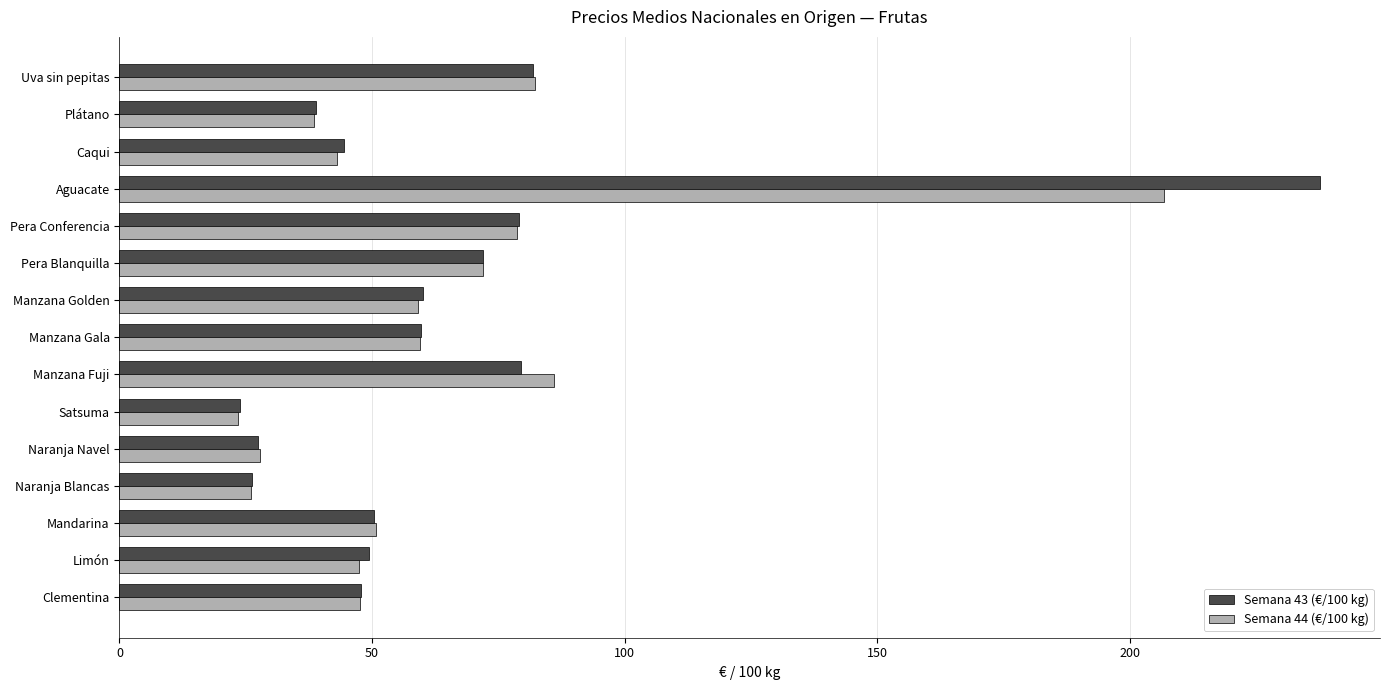

Between Satsuma and Manzana Fuji, which series saw the biggest shift?

Semana 44 (€/100 kg)